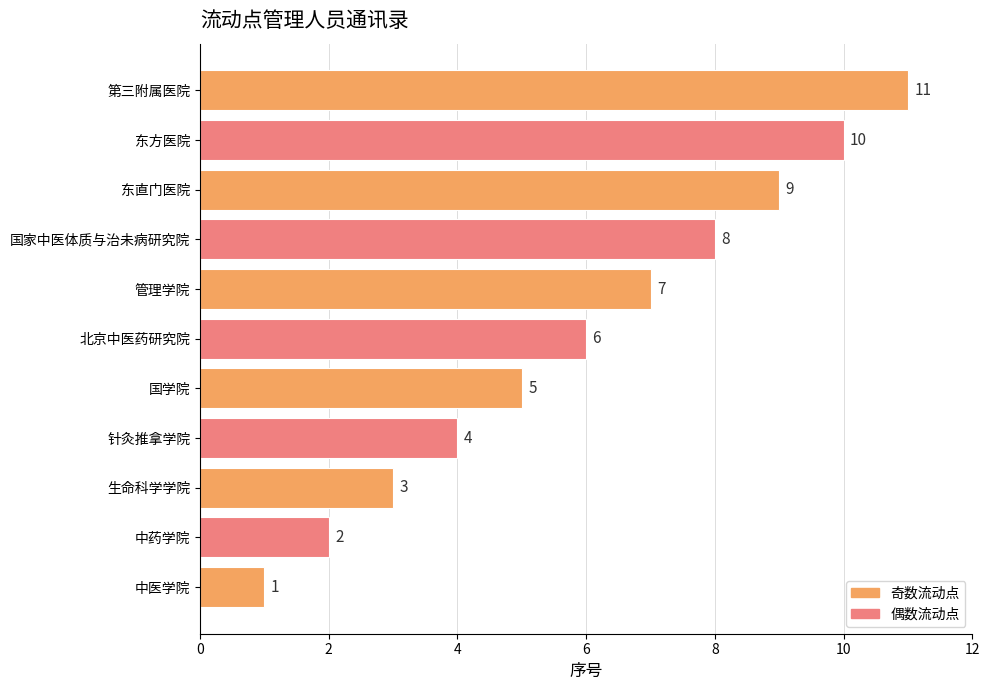

How many bars are there in total?

11